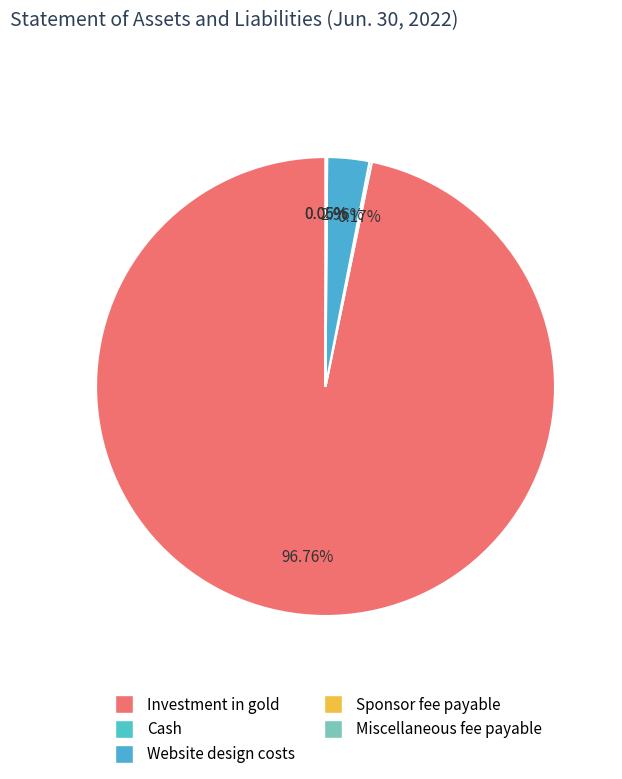

Rank the categories by value from lowest to highest.

Sponsor fee payable, Miscellaneous fee payable, Cash, Website design costs, Investment in gold